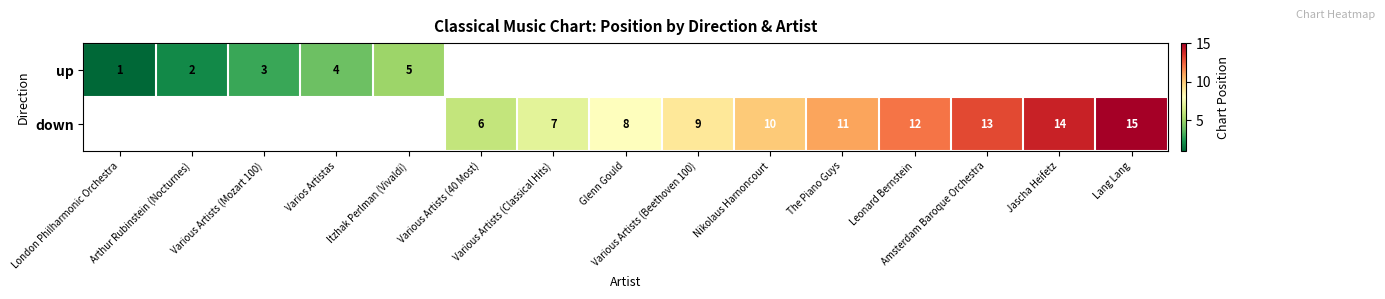

Which category has the highest value in the up series?

Itzhak Perlman (Vivaldi)